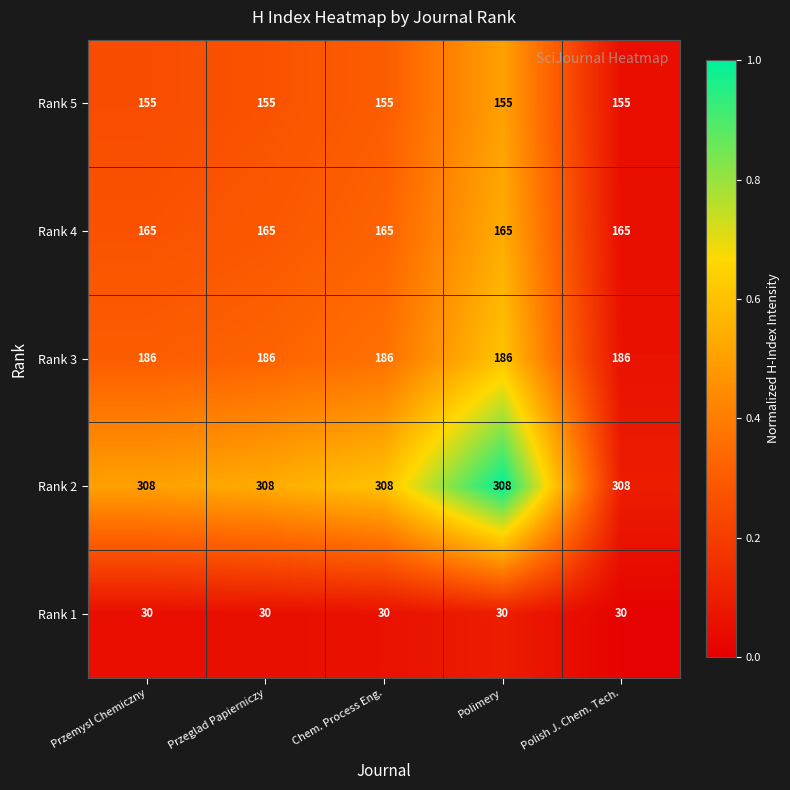

Which series has the largest total across all categories?

Rank 2